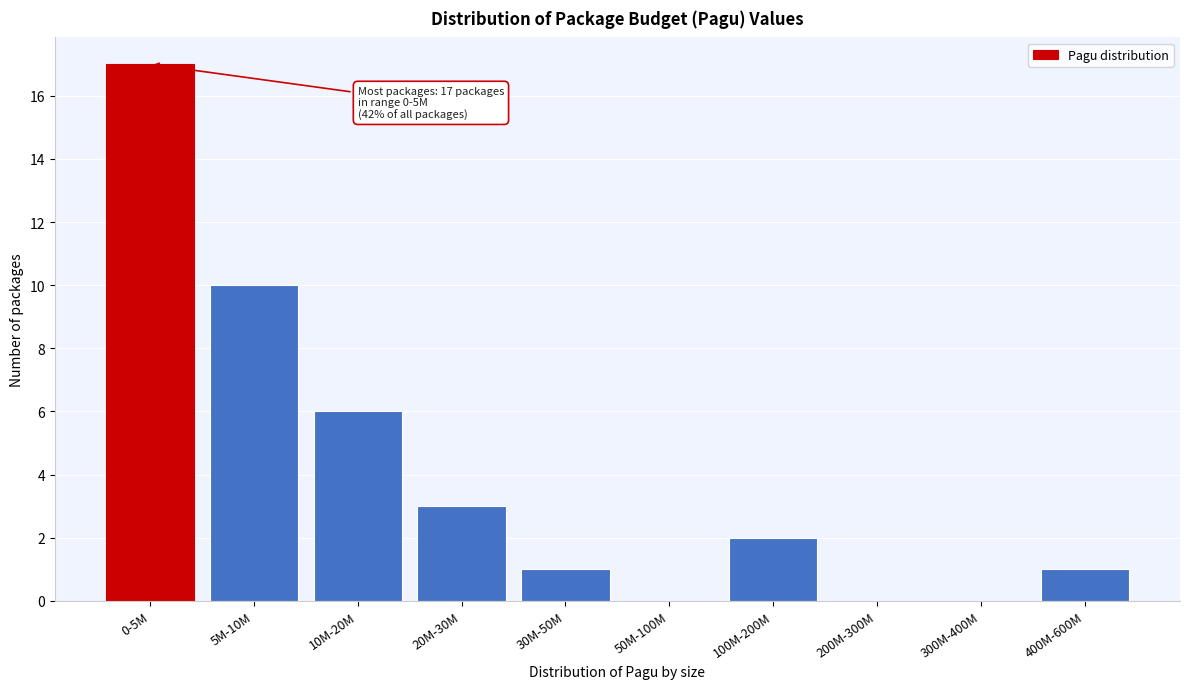

Reading right to left, what are all the values shown in this chart?

400M-600M=1	300M-400M=0	200M-300M=0	100M-200M=2	50M-100M=0	30M-50M=1	20M-30M=3	10M-20M=6	5M-10M=10	0-5M=17